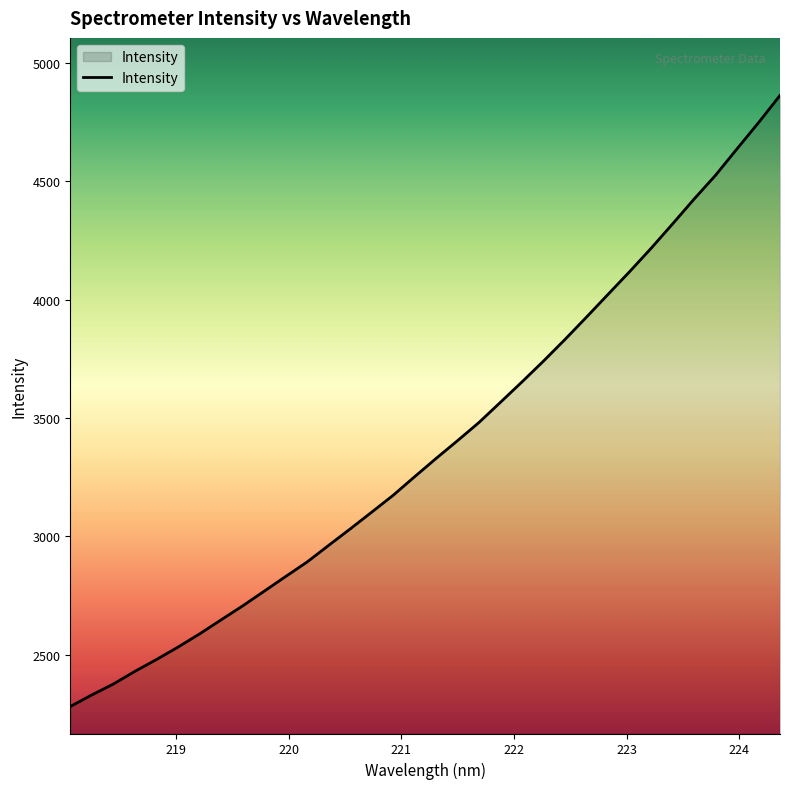

What is the smallest value displayed?

2280.7